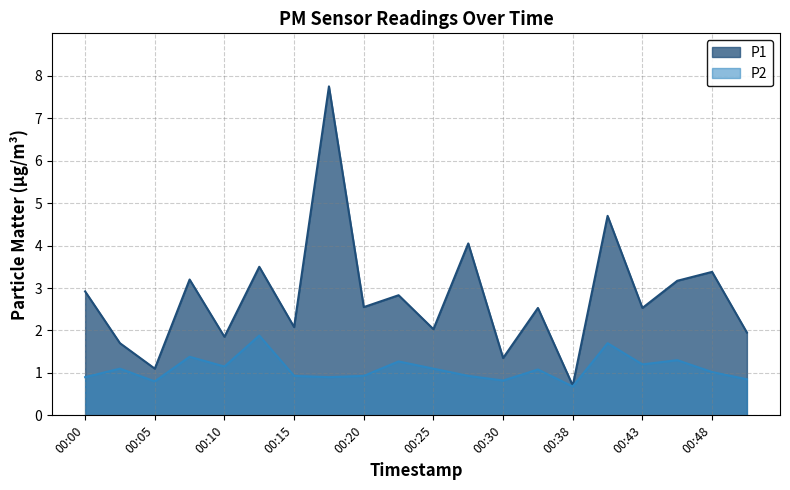

Reading left to right, what are all the values shown in this chart?

P1: 00:00=2.9	00:03=1.7	00:05=1.1	00:08=3.2	00:10=1.9	00:13=3.5	00:15=2.1	00:18=7.8	00:20=2.5	00:23=2.8	00:25=2.0	00:28=4.0	00:30=1.4	00:32=2.5	00:38=0.7	00:40=4.7	00:43=2.5	00:45=3.2	00:48=3.4	00:51=1.9
P2: 00:00=0.9	00:03=1.1	00:05=0.8	00:08=1.4	00:10=1.1	00:13=1.9	00:15=0.9	00:18=0.9	00:20=0.9	00:23=1.3	00:25=1.1	00:28=0.9	00:30=0.8	00:32=1.1	00:38=0.7	00:40=1.7	00:43=1.2	00:45=1.3	00:48=1.0	00:51=0.8